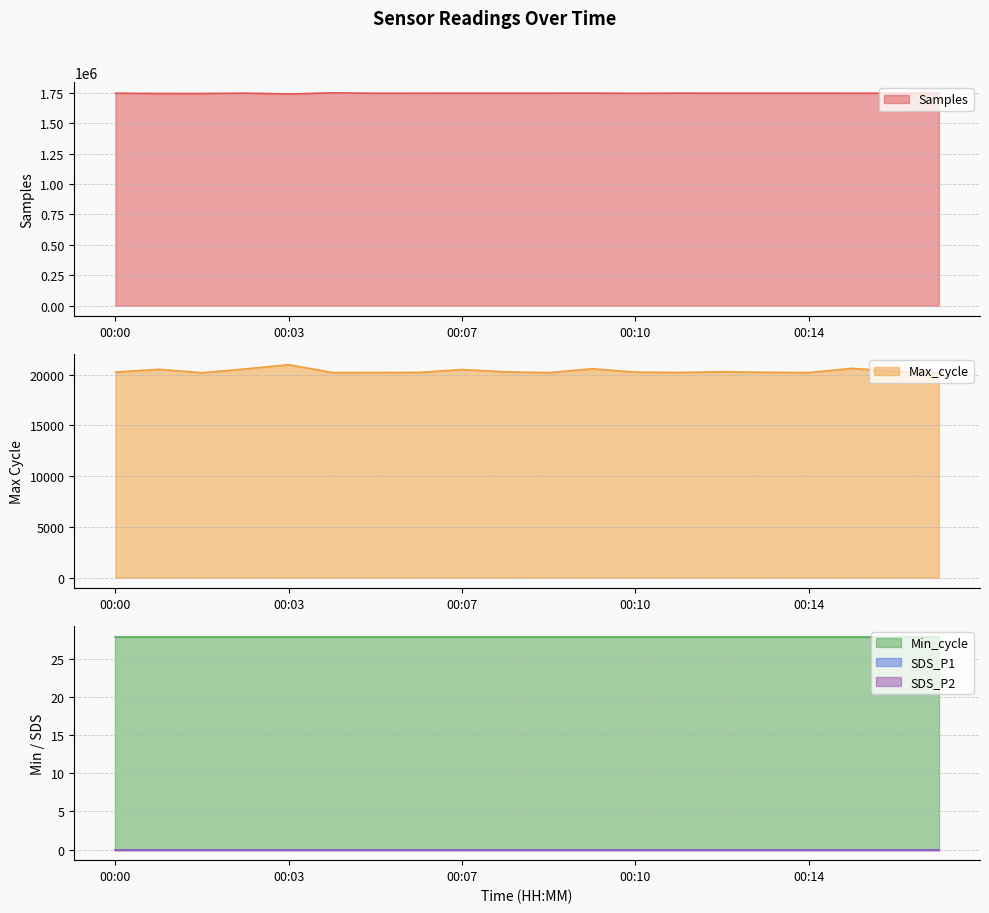

Rank the series at 00:03 from highest to lowest value.

Samples, Max_cycle, Min_cycle, SDS_P1, SDS_P2